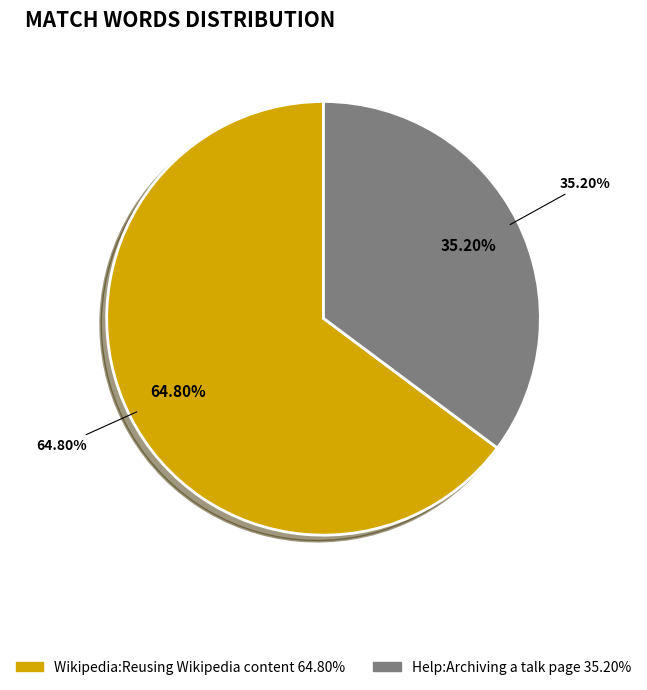

Rank the categories by value from highest to lowest.

Wikipedia:Reusing Wikipedia content, Help:Archiving a talk page